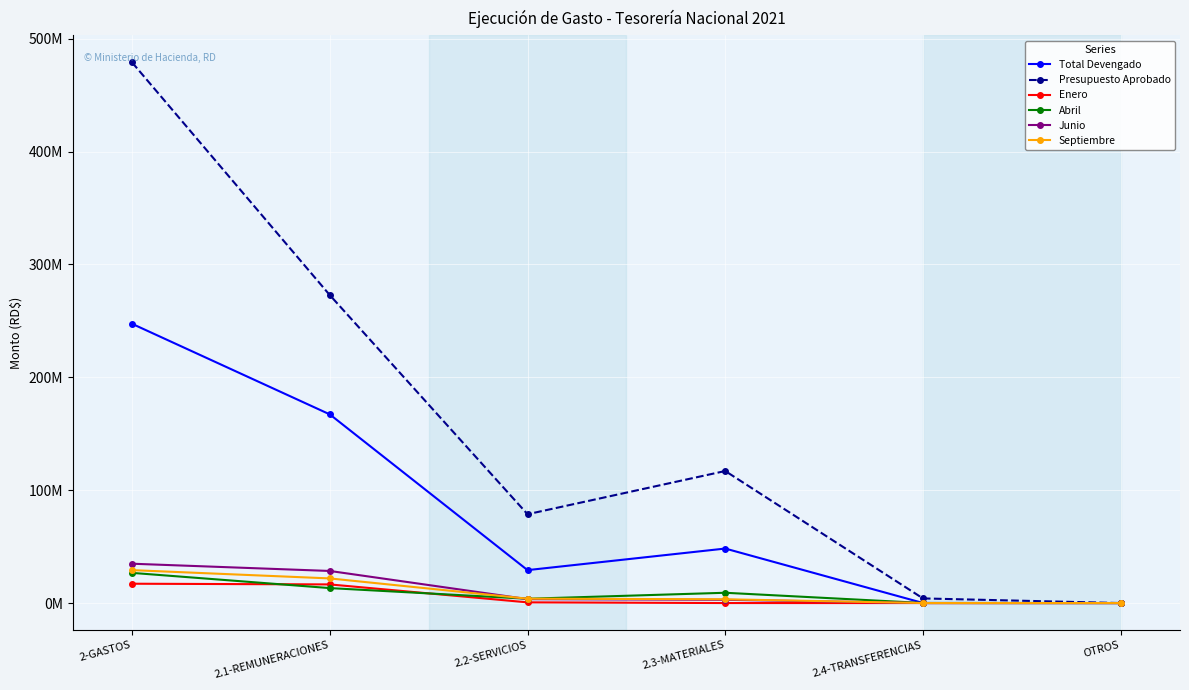

Is this an area chart (filled region under the line)?

No